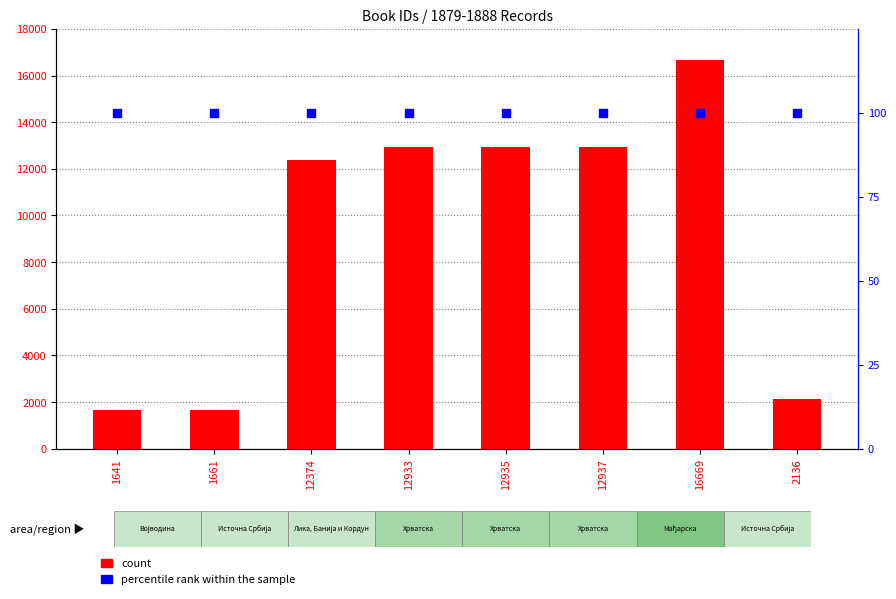

Is the value of count at 12937 greater than the value of percentile rank within the sample at 12937?

Yes